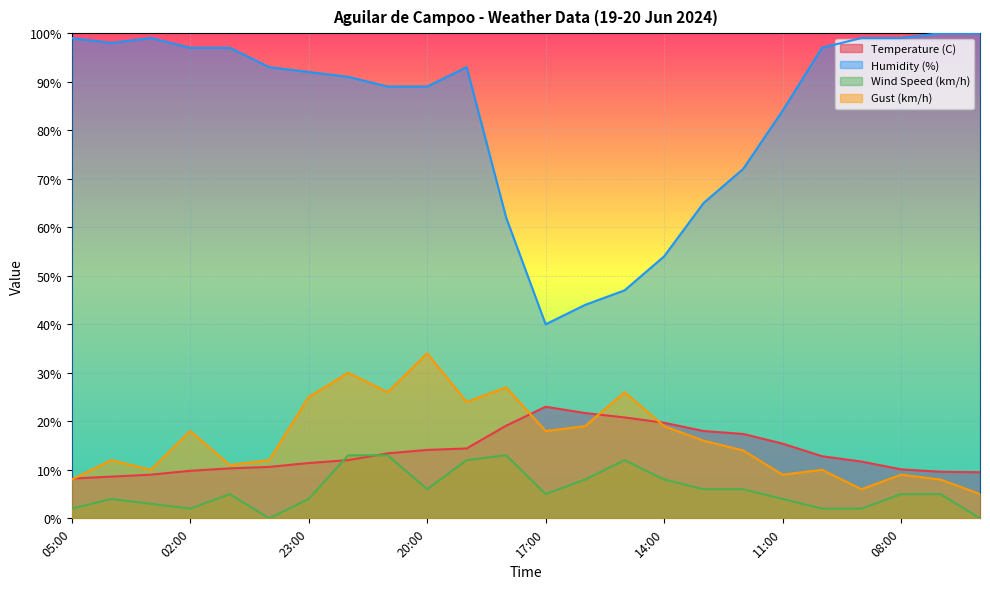

True or false: Humidity (%) and Temperature (C) cross at least once.

False